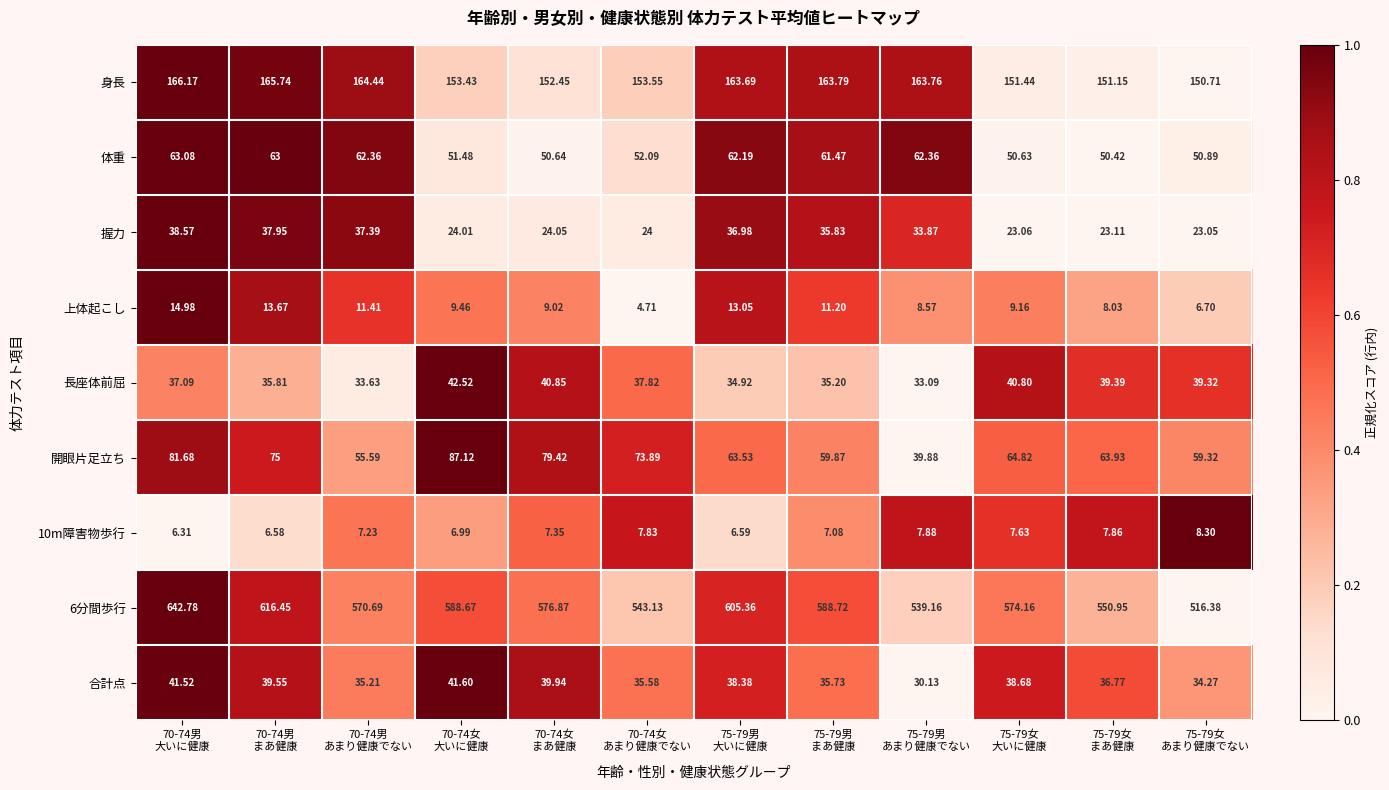

Which series has the largest range (max minus min)?

6分間歩行